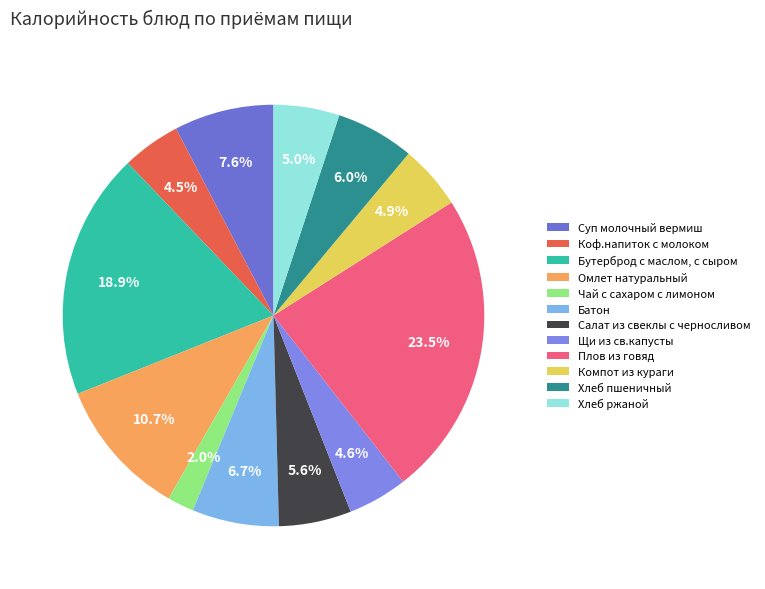

How many slices are in this pie chart?

12